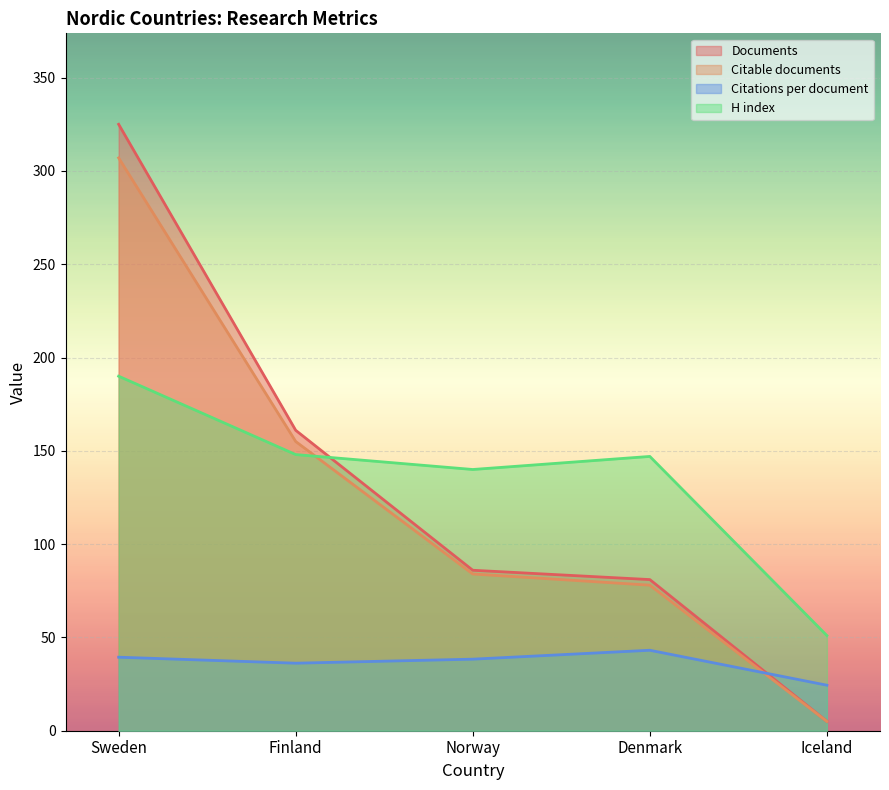

True or false: Citations per document has more than 0 points higher than both neighbors.

True